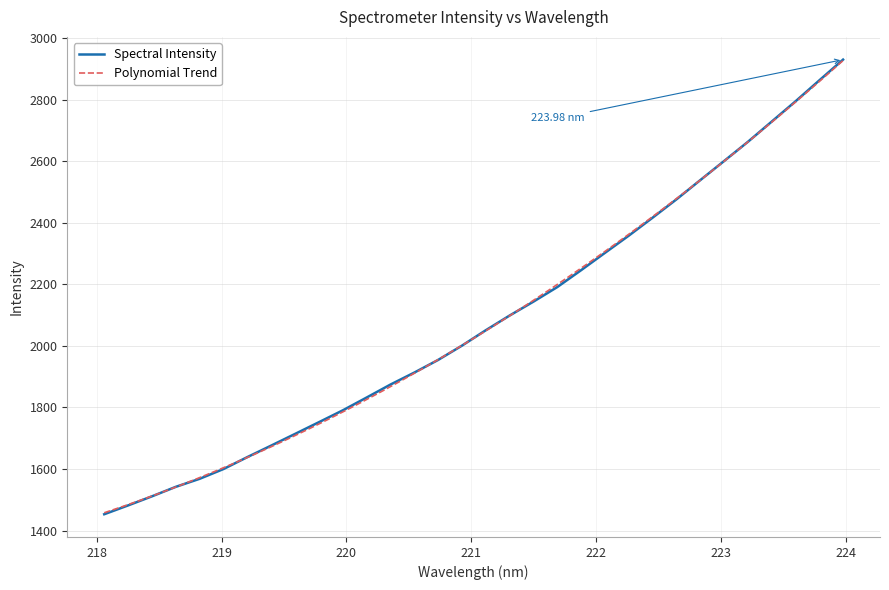

What is the ratio of the value at 222.4538 to the value at 219.7801?

1.4